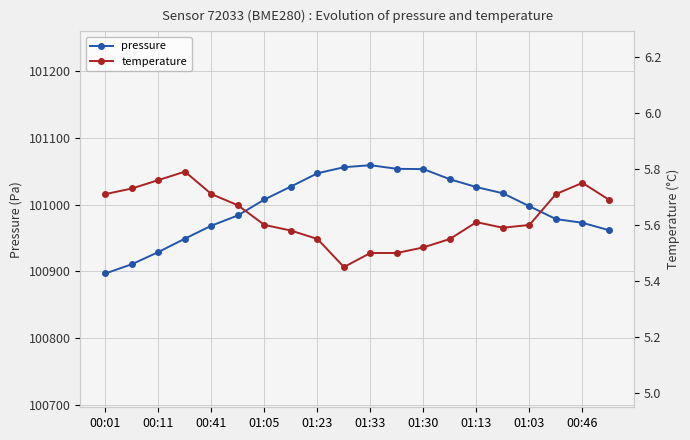

The pressure series shows 56627.8 at 19. True or false?

False